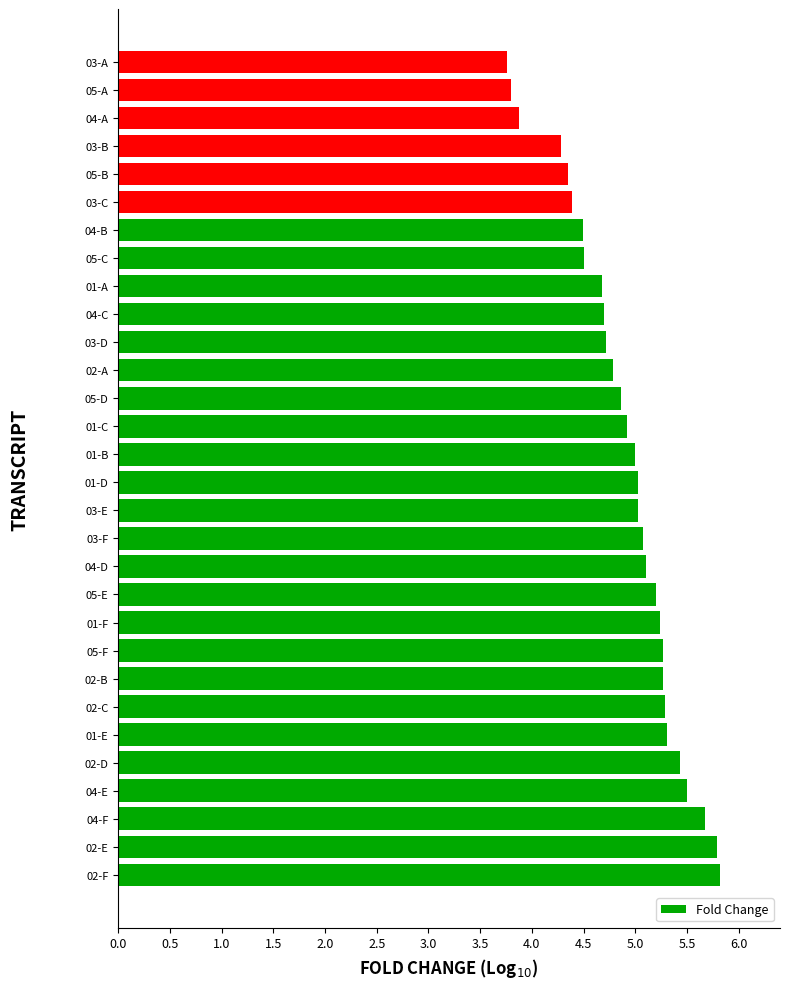

What is the smallest value displayed?

3.8